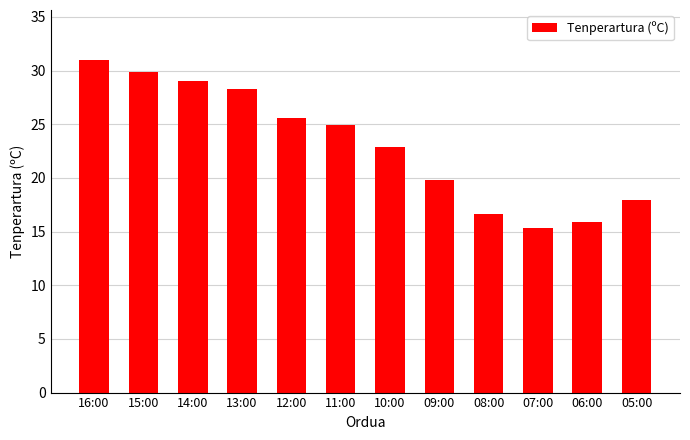

What is the average value?

23.1